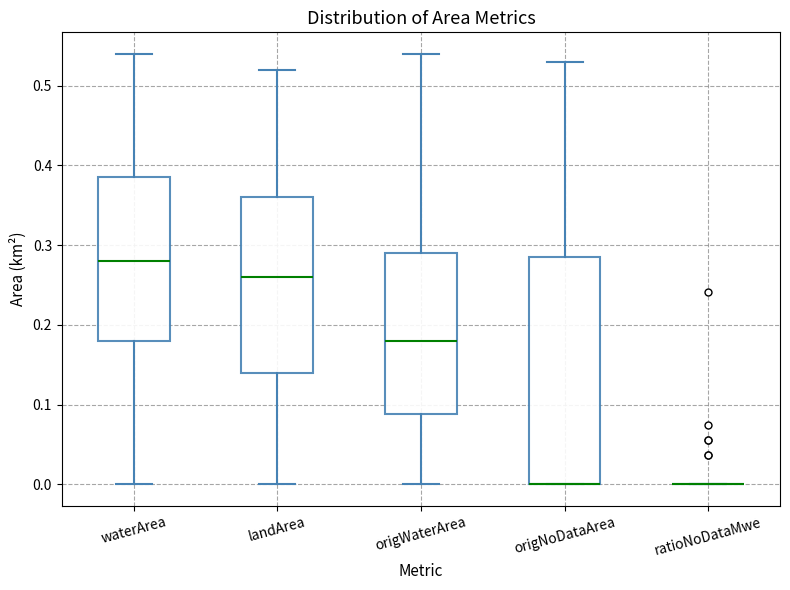

Reading left to right, read every box against the y-axis: the position of its median line, the range the box covers, and the ends of its whiskers. The values are not printed on the chart, so give them approximately, as read against the axis.

waterArea: median 0.28, box 0.18 to 0.39, whiskers 0.00 to 0.54
landArea: median 0.26, box 0.14 to 0.36, whiskers 0.00 to 0.52
origWaterArea: median 0.18, box 0.09 to 0.29, whiskers 0.00 to 0.54
origNoDataArea: median 0.00 (drawn on the box's lower edge), box 0.00 to 0.29, whiskers 0.00 to 0.53
ratioNoDataMwe: box collapsed to a line at 0.00, whiskers 0.00 to 0.00